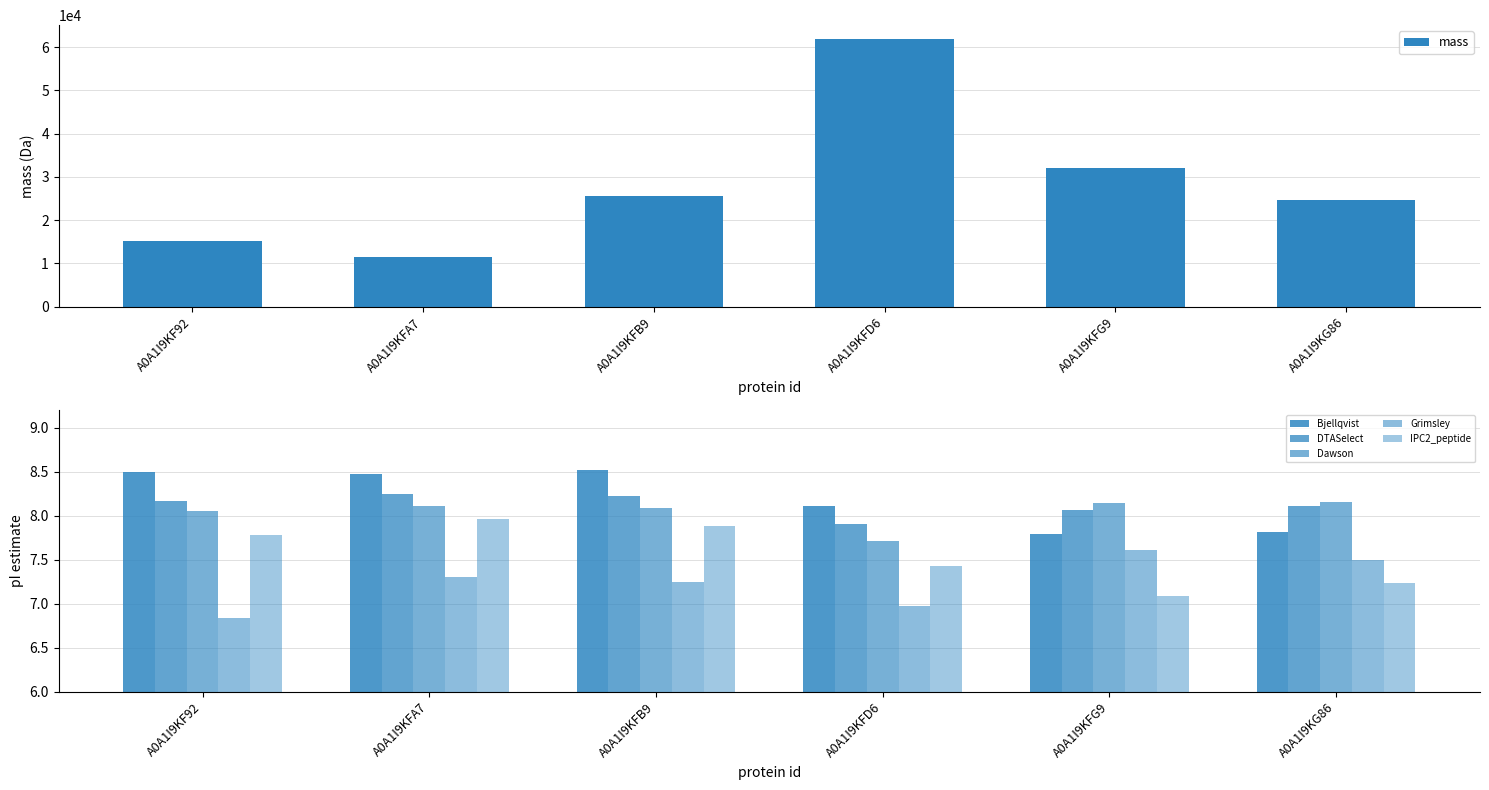

Rank the series at A0A1I9KFD6 from lowest to highest value.

Grimsley, IPC2_peptide, Dawson, DTASelect, Bjellqvist, mass